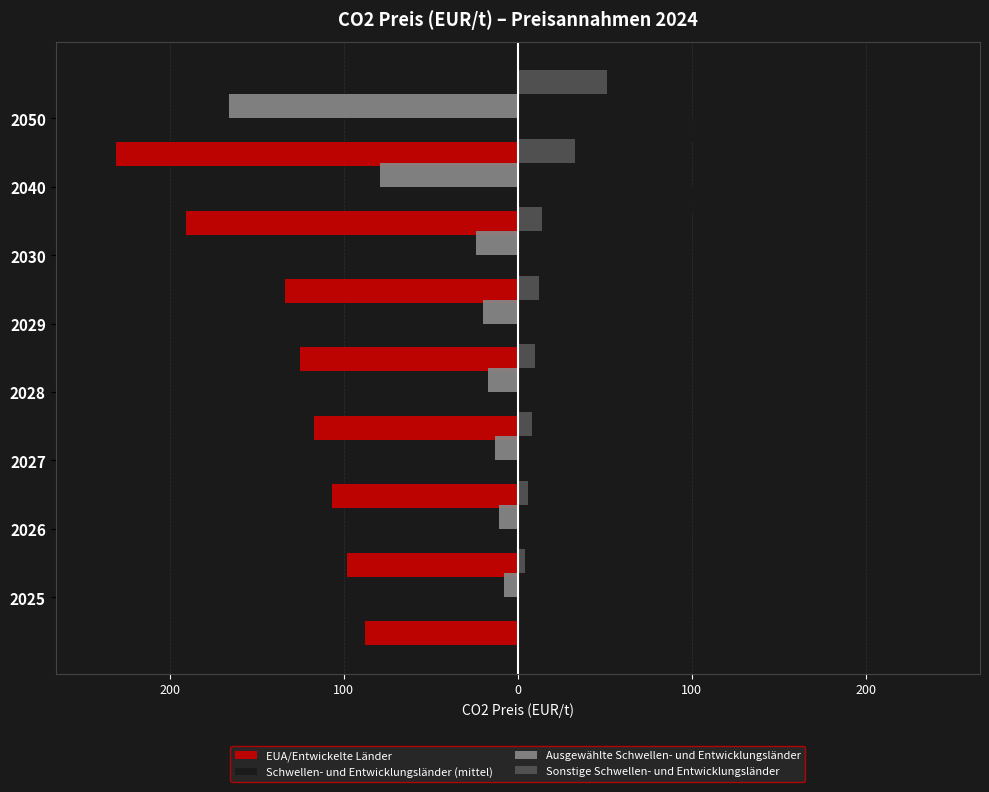

Which series has the largest range (max minus min)?

Ausgewählte Schwellen- und Entwicklungsländer